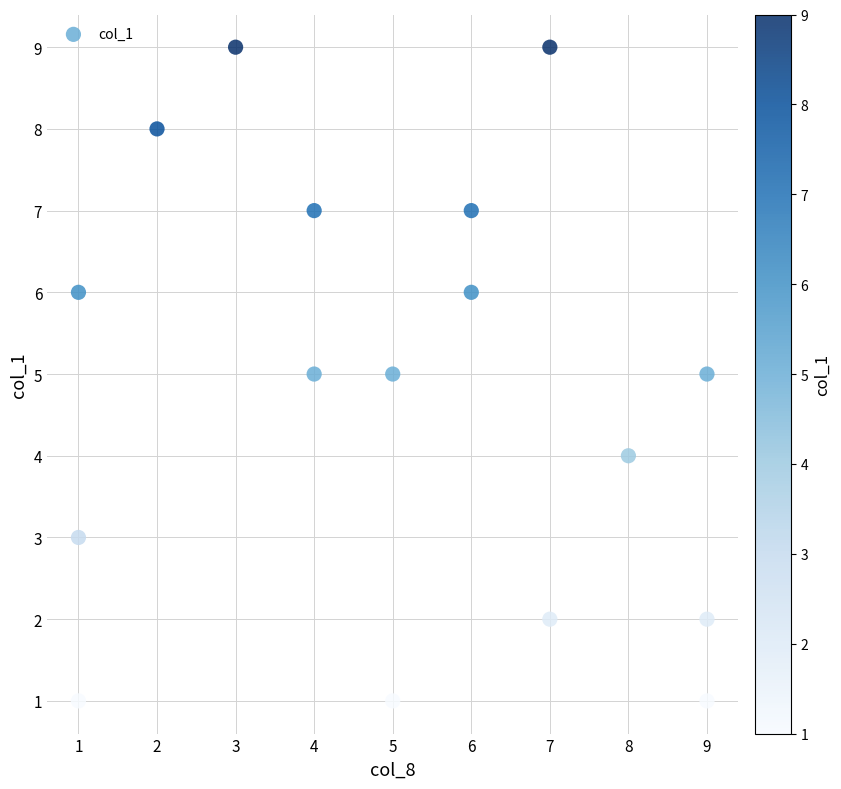

What is the range of Y values (max minus min)?

8